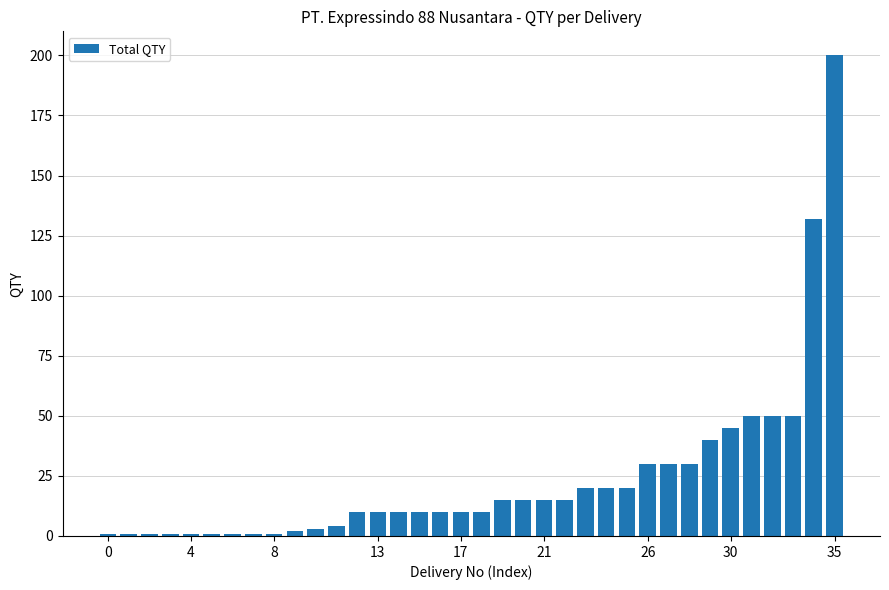

What is the sum of all values?

865